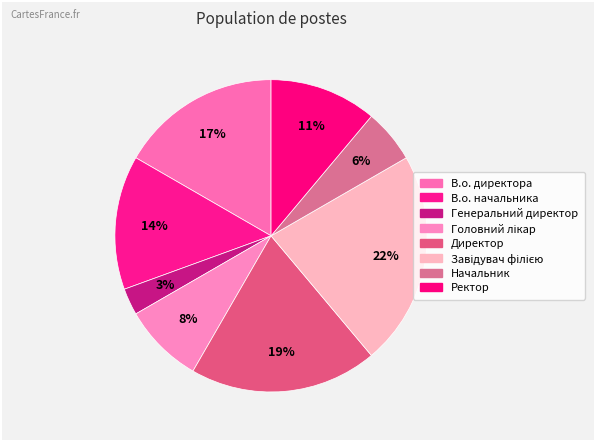

How many slices are in this pie chart?

8